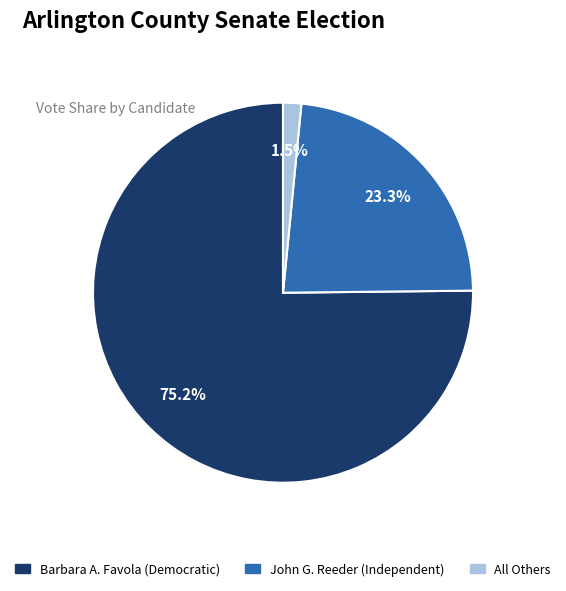

To the nearest percent, what percentage of the pie is John G. Reeder (Independent)?

23%